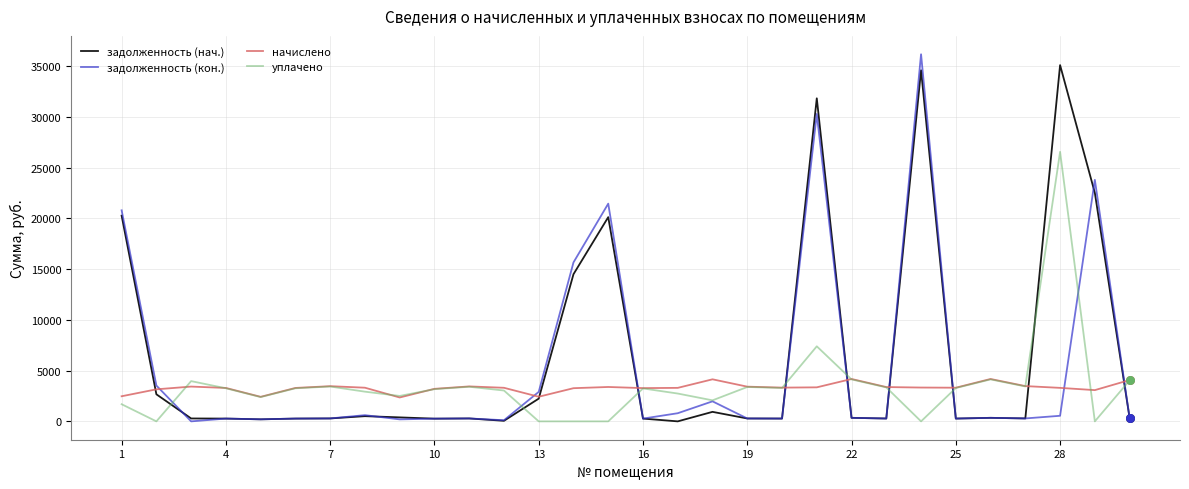

After their last crossing, which series has the higher values: задолженность (нач.) or уплачено?

уплачено